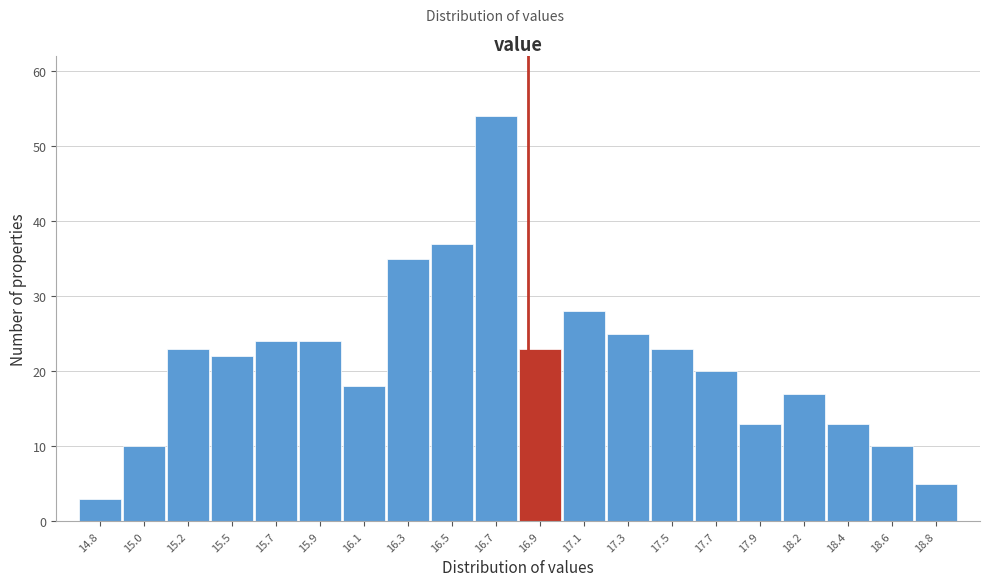

Reading left to right, list all the values displayed in this chart.

14.8=3	15.0=10	15.2=23	15.5=22	15.7=24	15.9=24	16.1=18	16.3=35	16.5=37	16.7=54	16.9=23	17.1=28	17.3=25	17.5=23	17.7=20	17.9=13	18.2=17	18.4=13	18.6=10	18.8=5